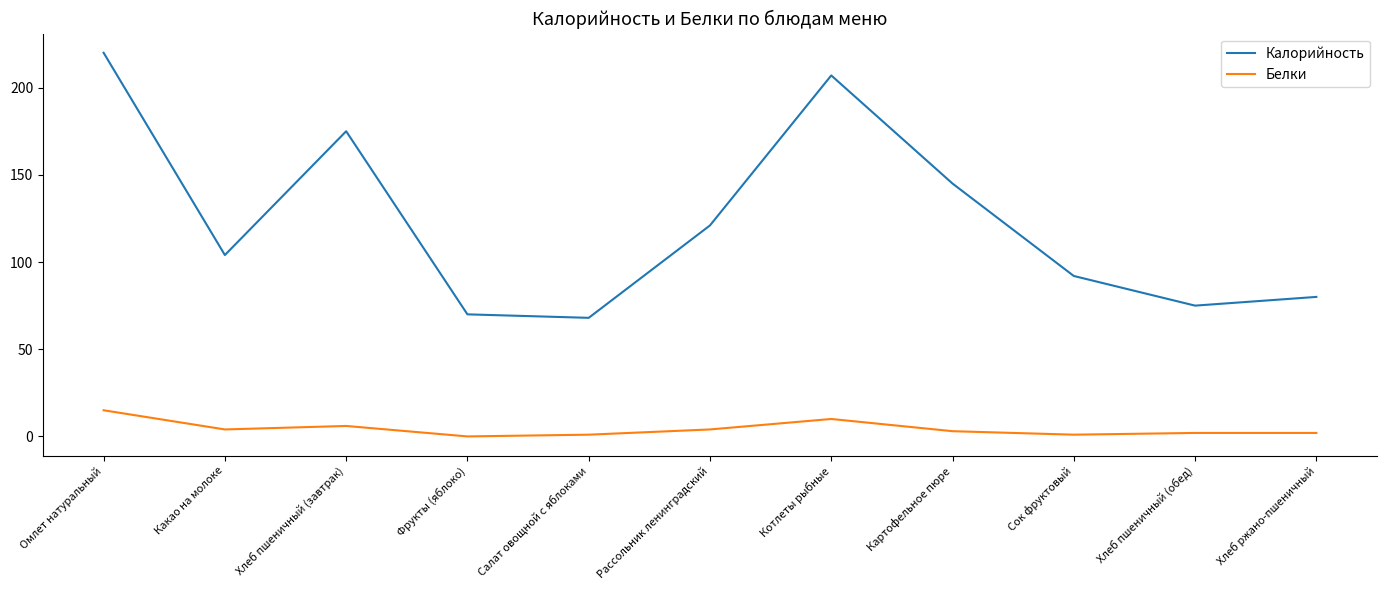

The Калорийность series shows 133 at Хлеб пшеничный (обед). True or false?

False